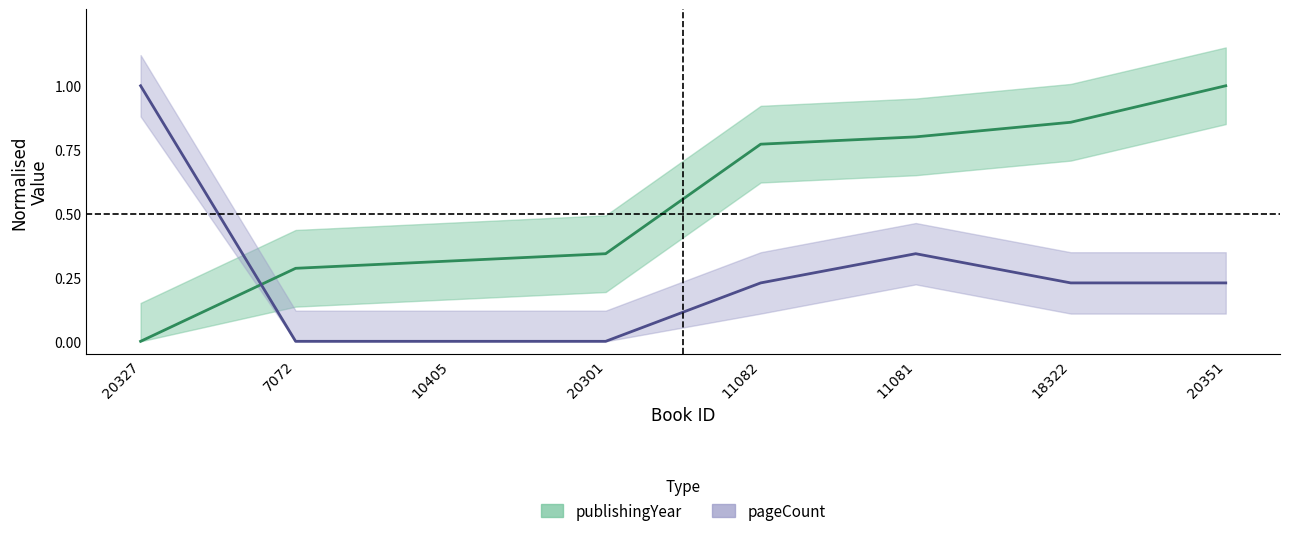

Where is pageCount nearest to the value 0?

7072